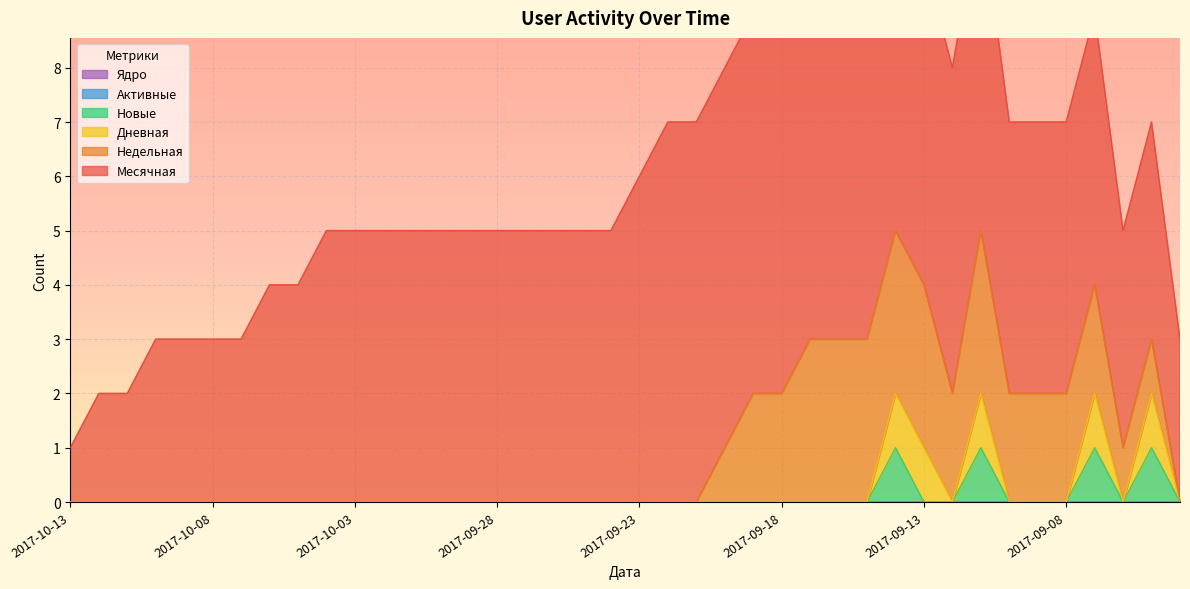

At how many categories does at least one series exceed 4?

28